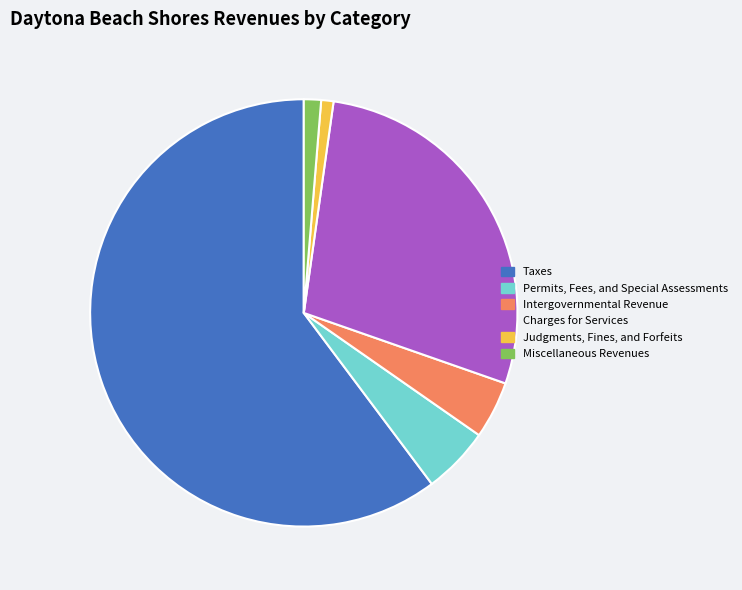

Do Charges for Services and Taxes together represent more than half of the pie?

Yes